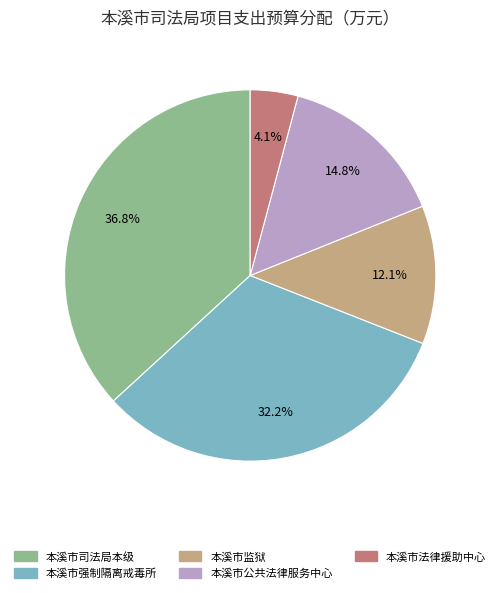

Rank the categories by value from lowest to highest.

本溪市法律援助中心, 本溪市监狱, 本溪市公共法律服务中心, 本溪市强制隔离戒毒所, 本溪市司法局本级